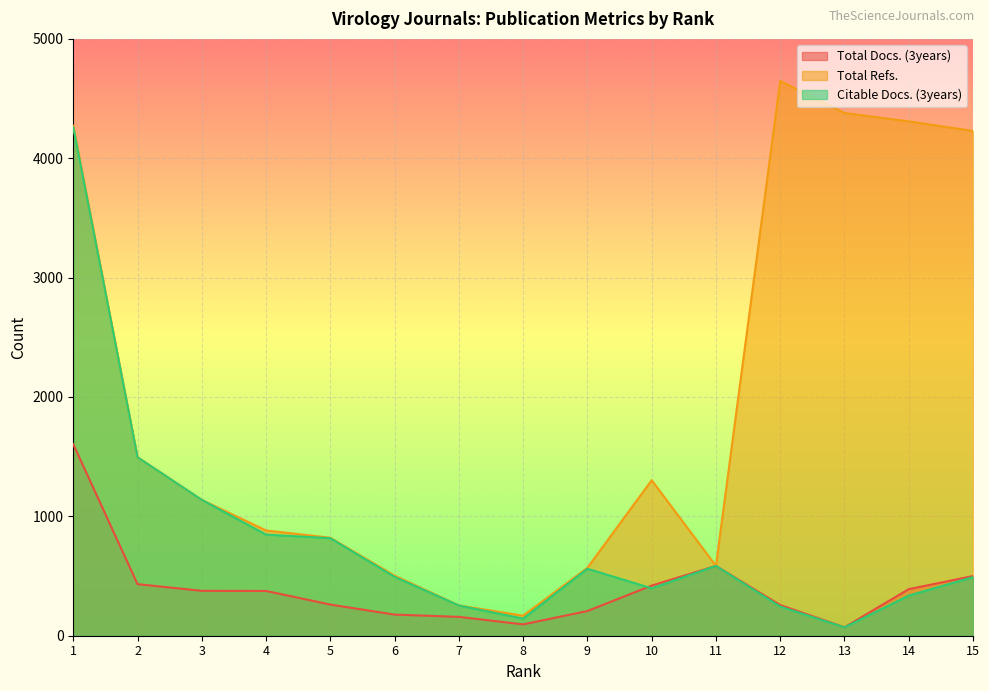

What is the value of the Total Docs. (3years) point at the 15th from the left?

500